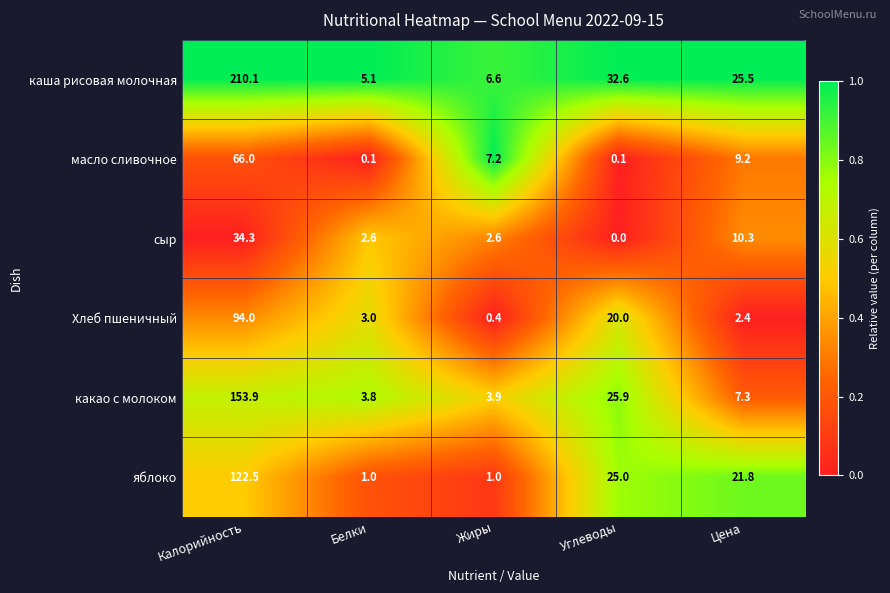

Reading right to left, list all the values displayed in this chart.

каша рисовая молочная: 25.5	32.6	6.6	5.1	210.1
масло сливочное: 9.2	0.1	7.2	0.1	66.0
сыр: 10.3	0.0	2.6	2.6	34.3
Хлеб пшеничный: 2.4	20.0	0.4	3.0	94.0
какао с молоком: 7.3	25.9	3.9	3.8	153.9
яблоко: 21.8	25.0	1.0	1.0	122.5